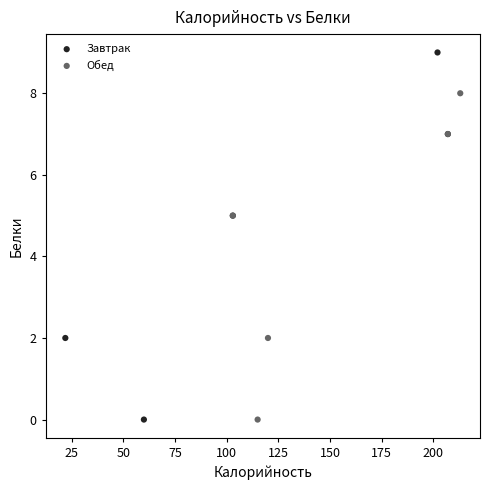

Which series contains the highest Y value?

Завтрак